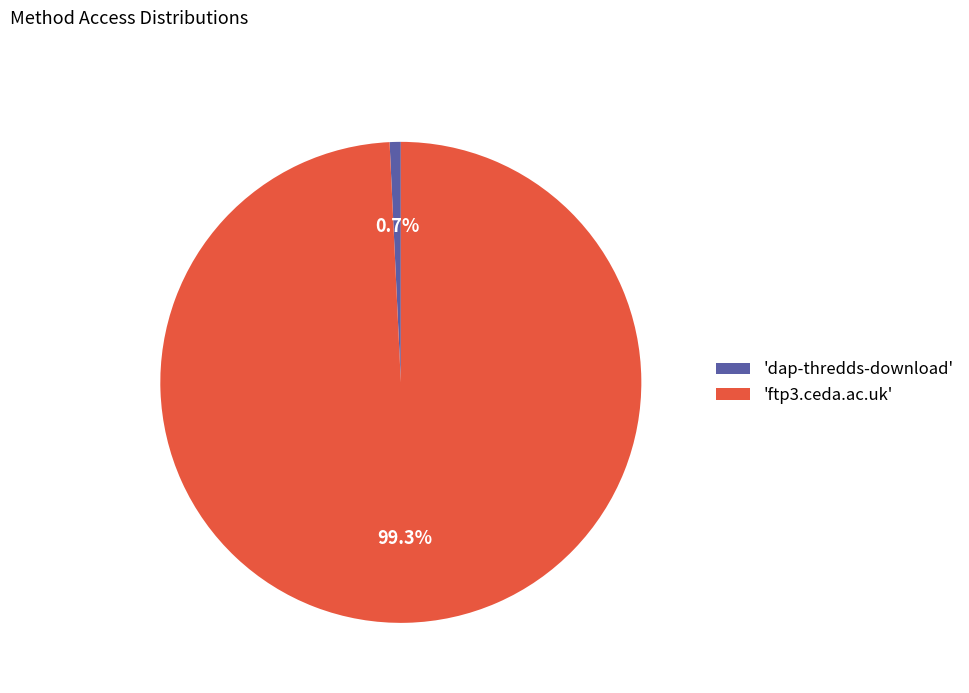

How many slices are in this pie chart?

2